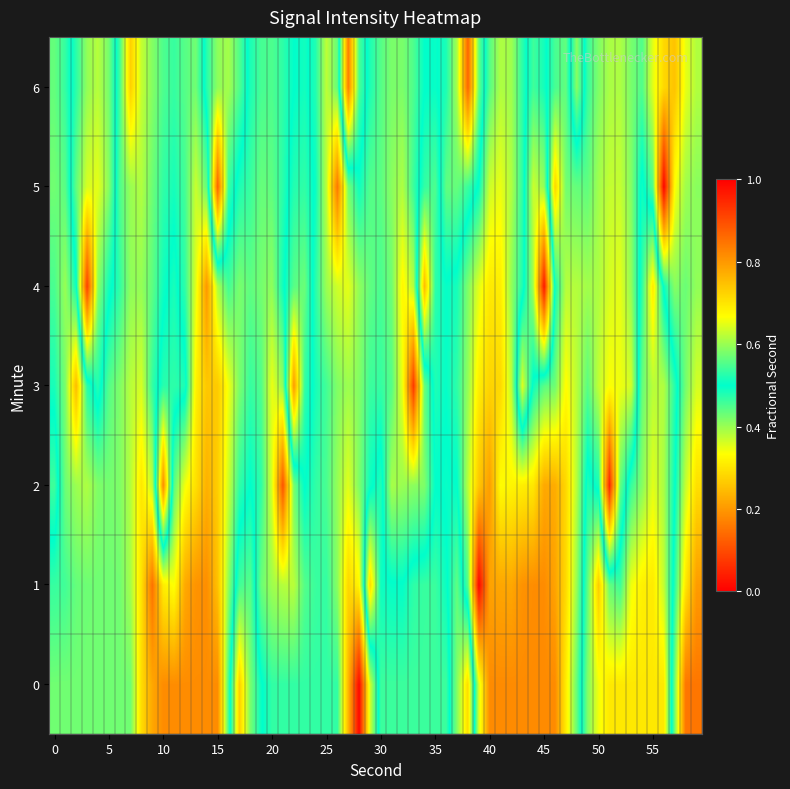

Reading right to left, list all the values displayed in this chart.

0: 0.8	0.6	0.3	0.0	0.7	0.4	0.4
1: 0.0	0.0	0.0	0.0	0.0	0.0	0.0
2: 0.0	0.0	0.0	0.0	0.0	0.0	0.5
3: 0.0	0.0	0.0	0.0	0.0	0.0	0.0
4: 0.0	0.0	0.0	0.0	0.0	0.0	0.0
5: 0.0	0.0	0.0	0.0	0.0	0.0	0.0
6: 0.0	0.4	0.1	0.0	0.6	0.3	0.0